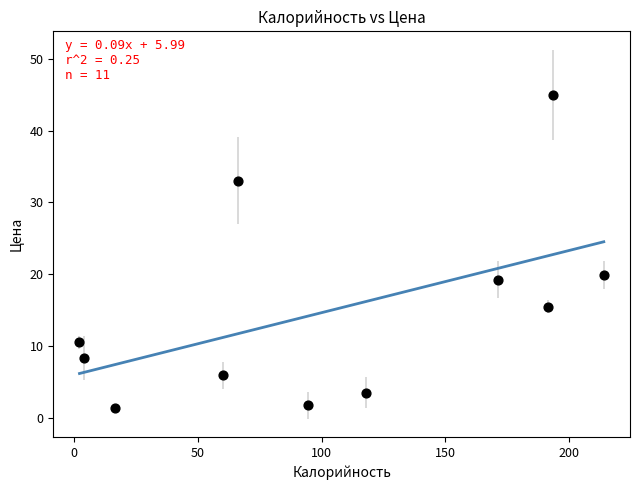

What is the average X value?

102.8